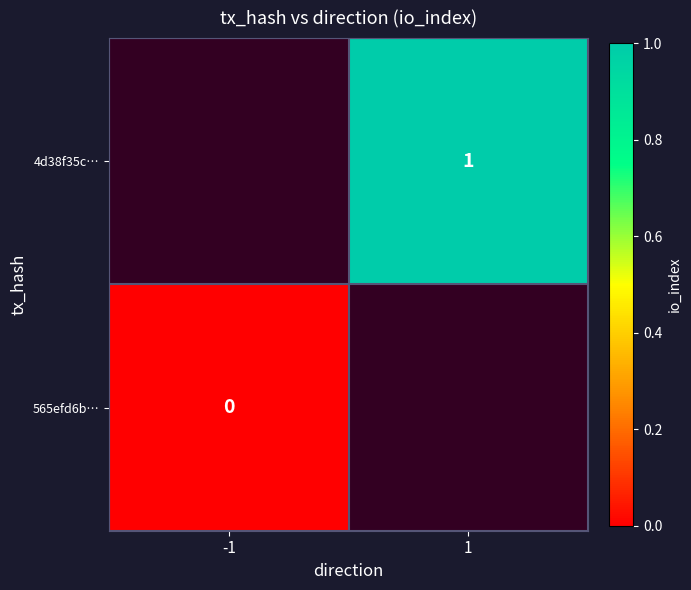

The value of 4d38f35c… at 1 is 2. True or false?

False